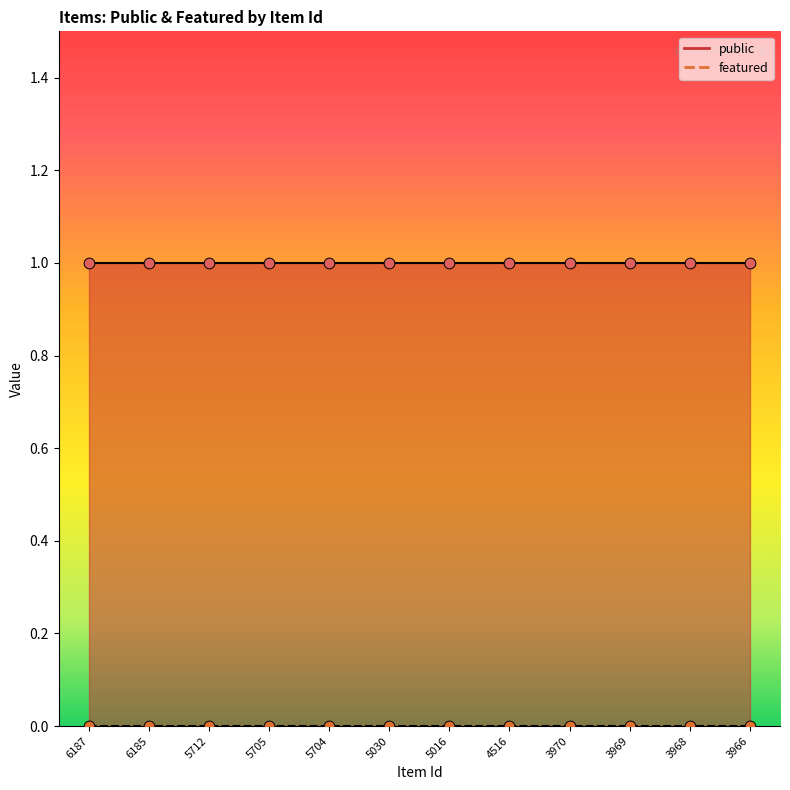

At which category is the sum across all series the highest?

6187